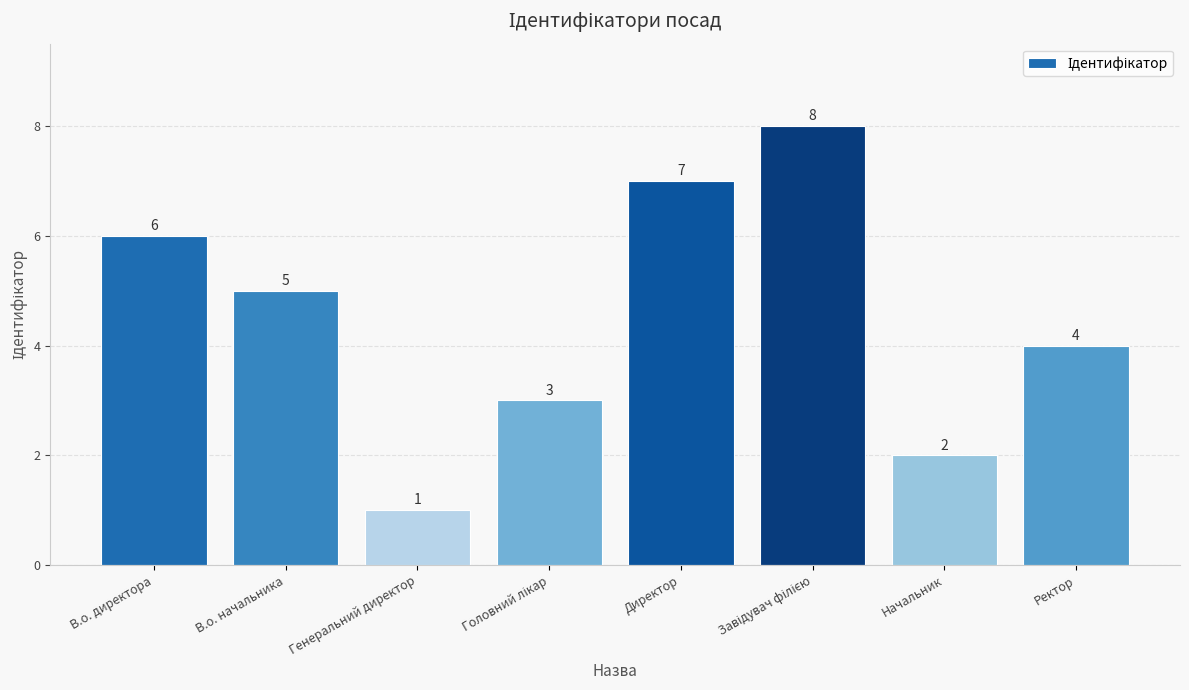

What is the sum of the values at Ректор and Директор?

11